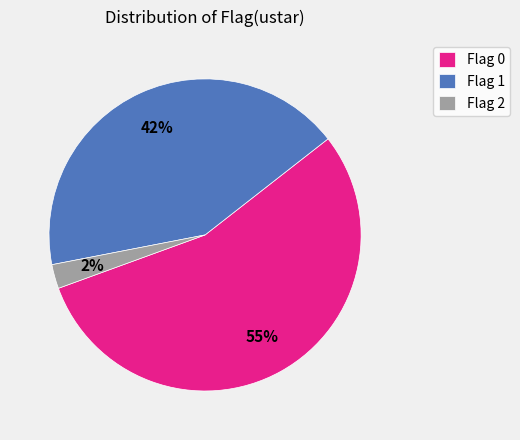

To the nearest percent, what is the combined percentage of Flag 0 and Flag 2?

57%